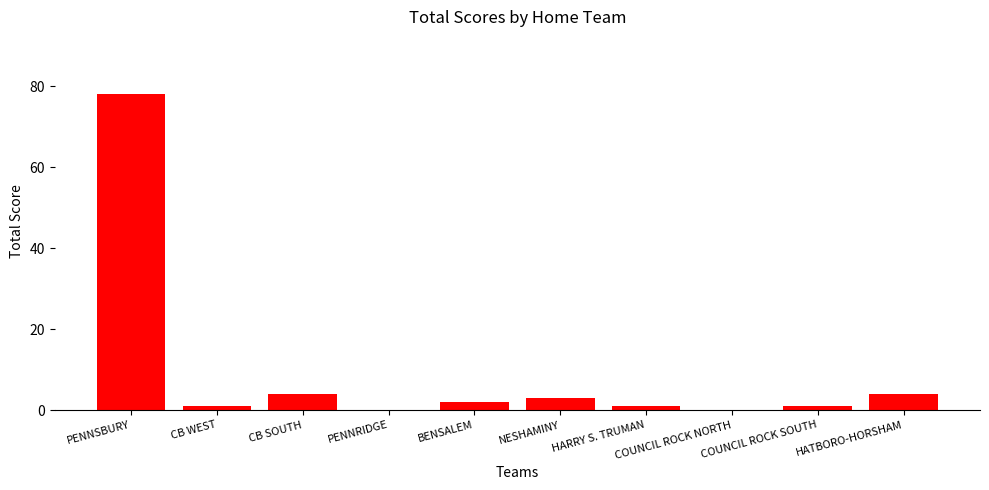

Which label corresponds to the largest value in the chart?

PENNSBURY